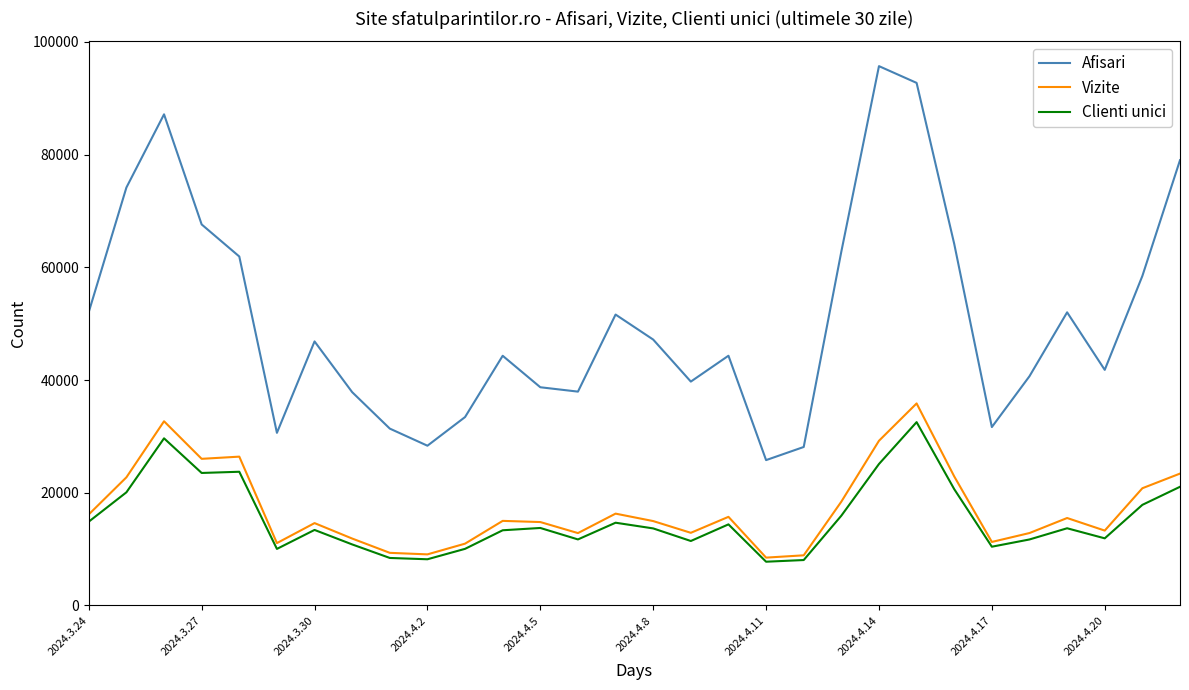

In Clienti unici, how many points are higher than both neighbors (excluding endpoints)?

8